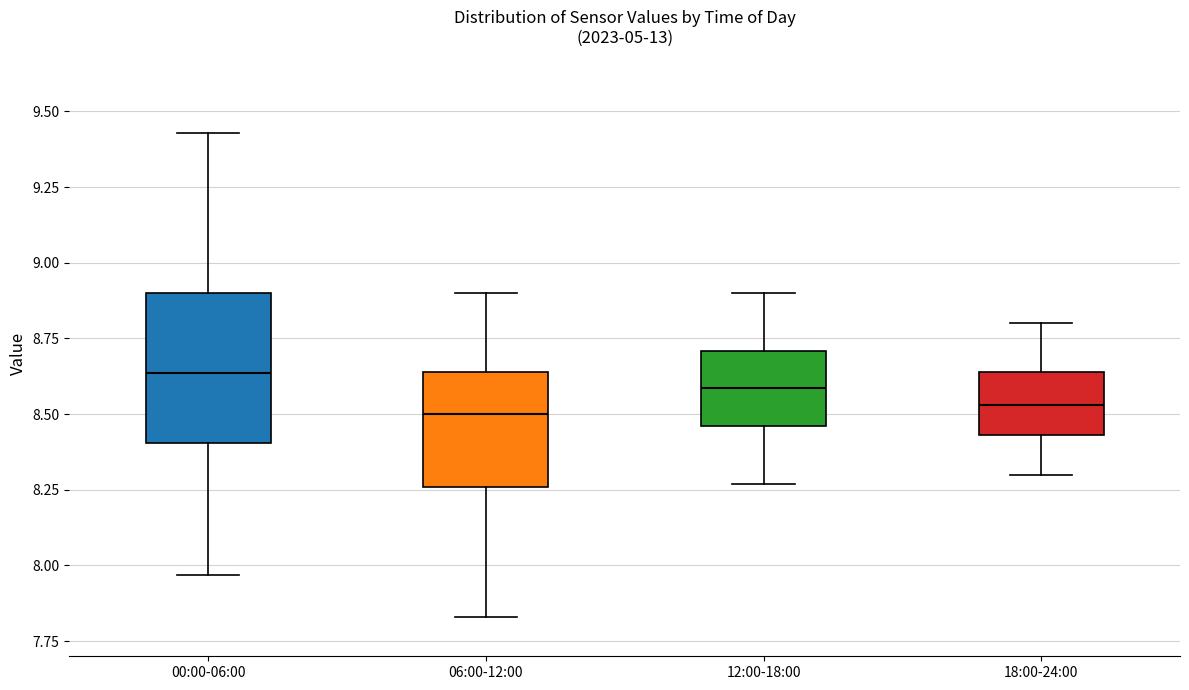

Which box is the tallest, from its lower edge to its upper edge?

00:00-06:00